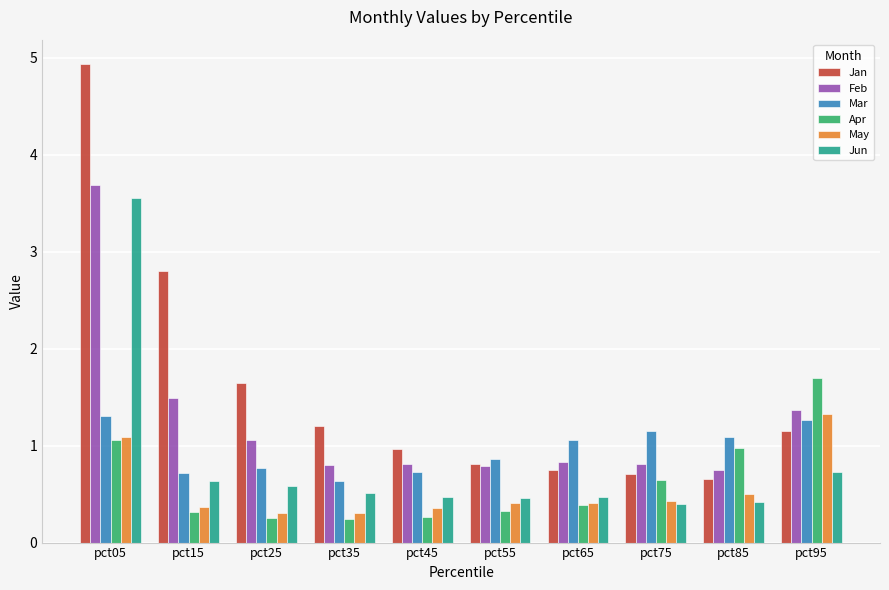

Are the bars horizontal?

No